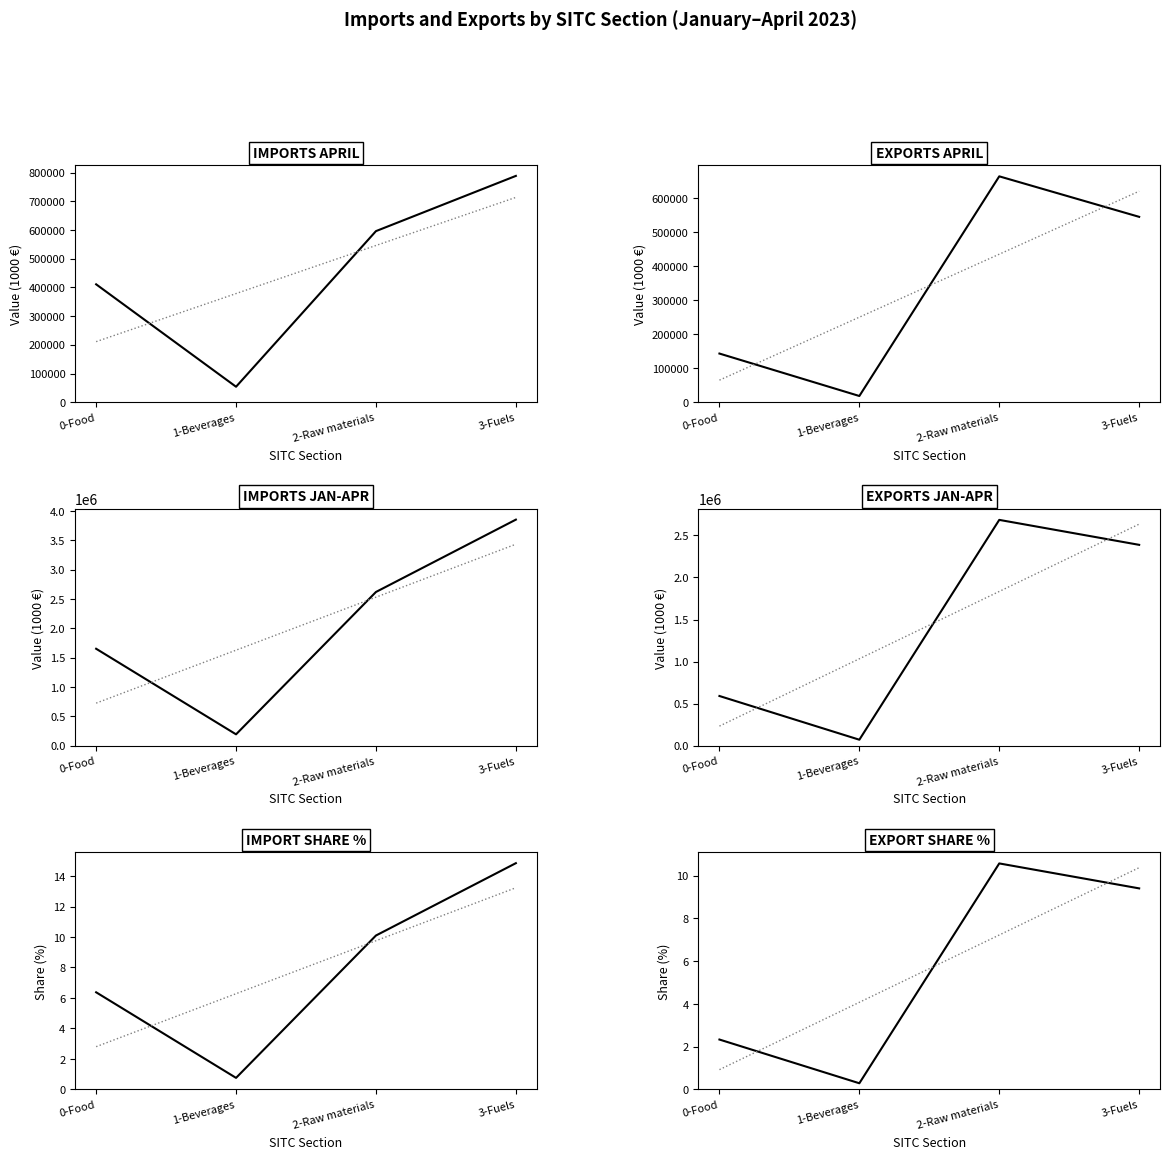

What is the value of the Imports April point at the 2nd from the left?

54107.0